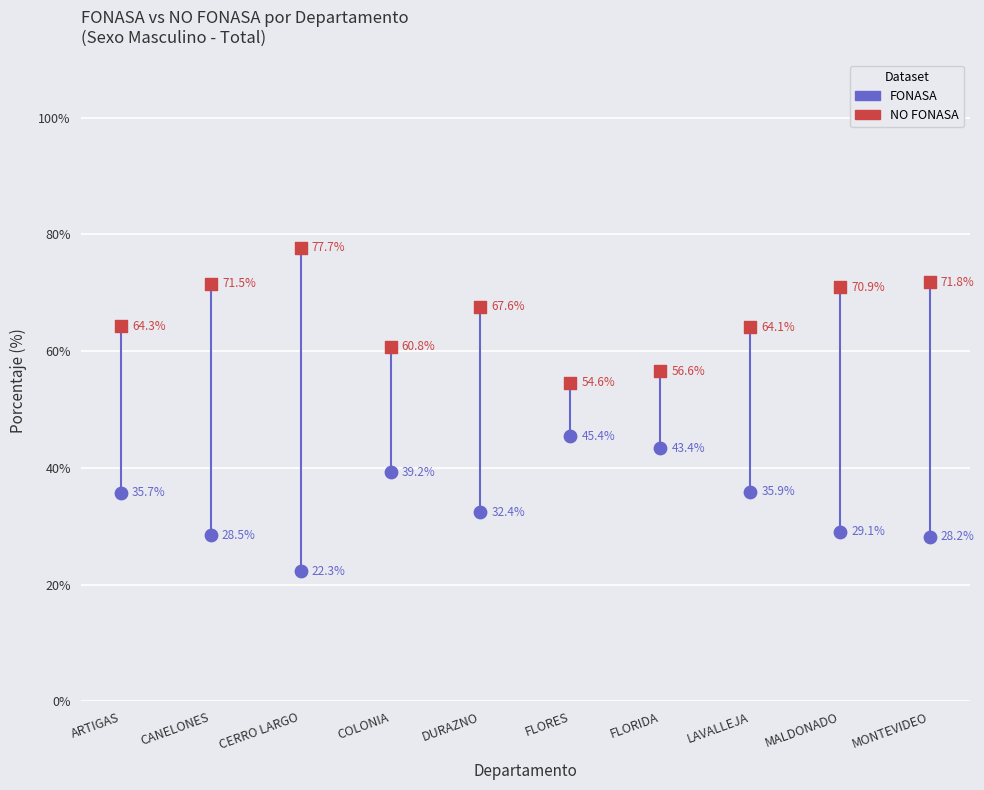

Which series contains the highest Y value?

NO FONASA